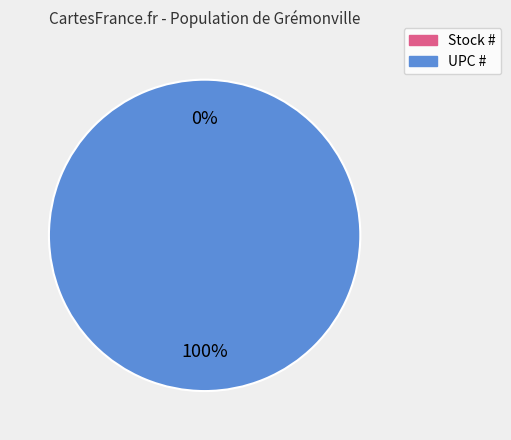

Which category has the biggest portion of the pie?

UPC #